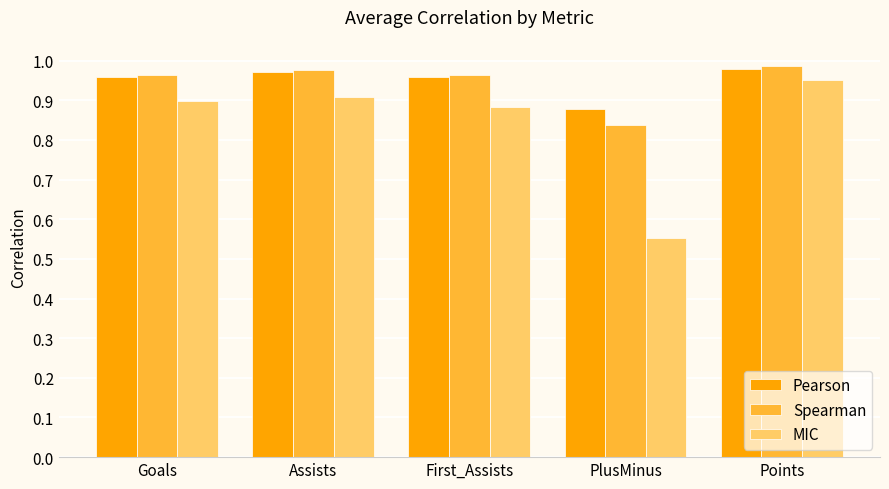

What is the total value across all series at Assists?

2.9